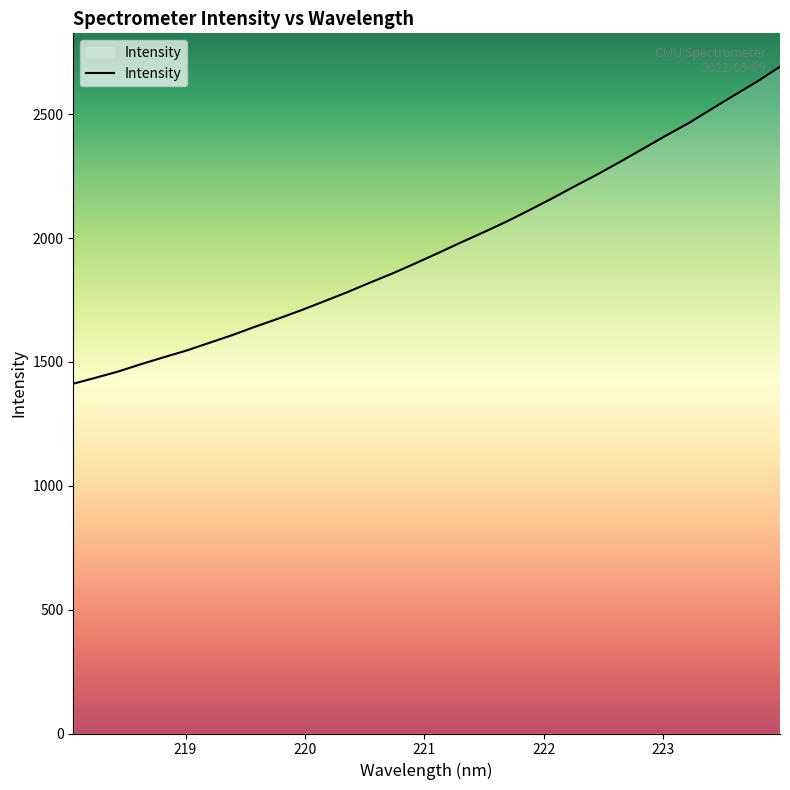

What is the maximum value shown in the chart?

2691.7